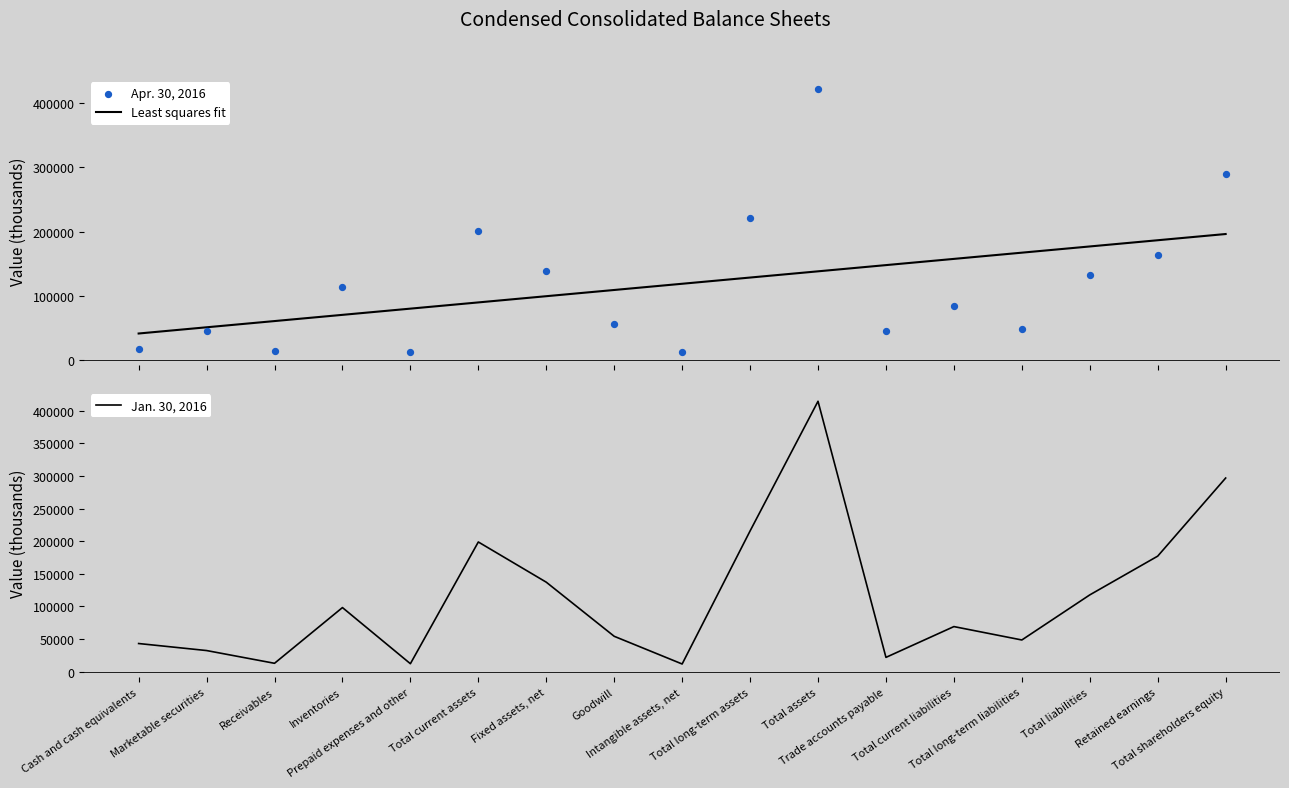

What is the total value across all series at Trade accounts payable?

214468.5